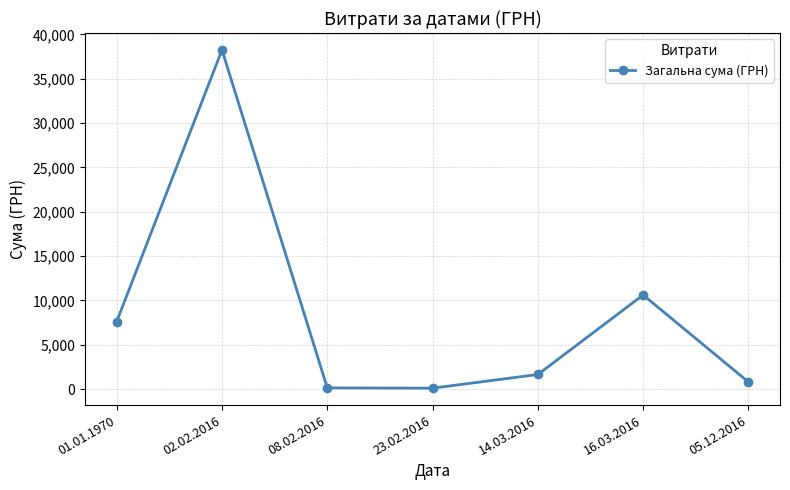

What is the label of the 4th point from the right?

23.02.2016